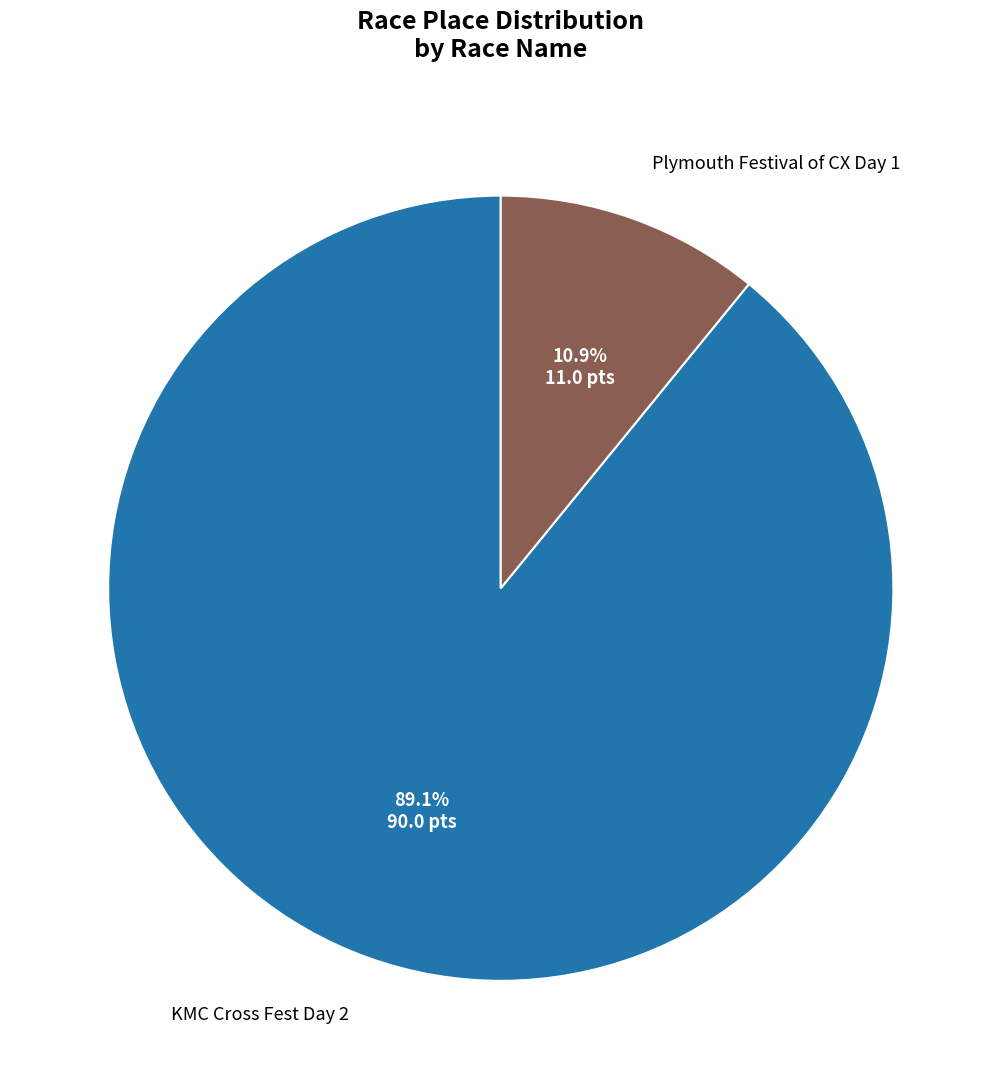

Does any single category account for the majority?

Yes